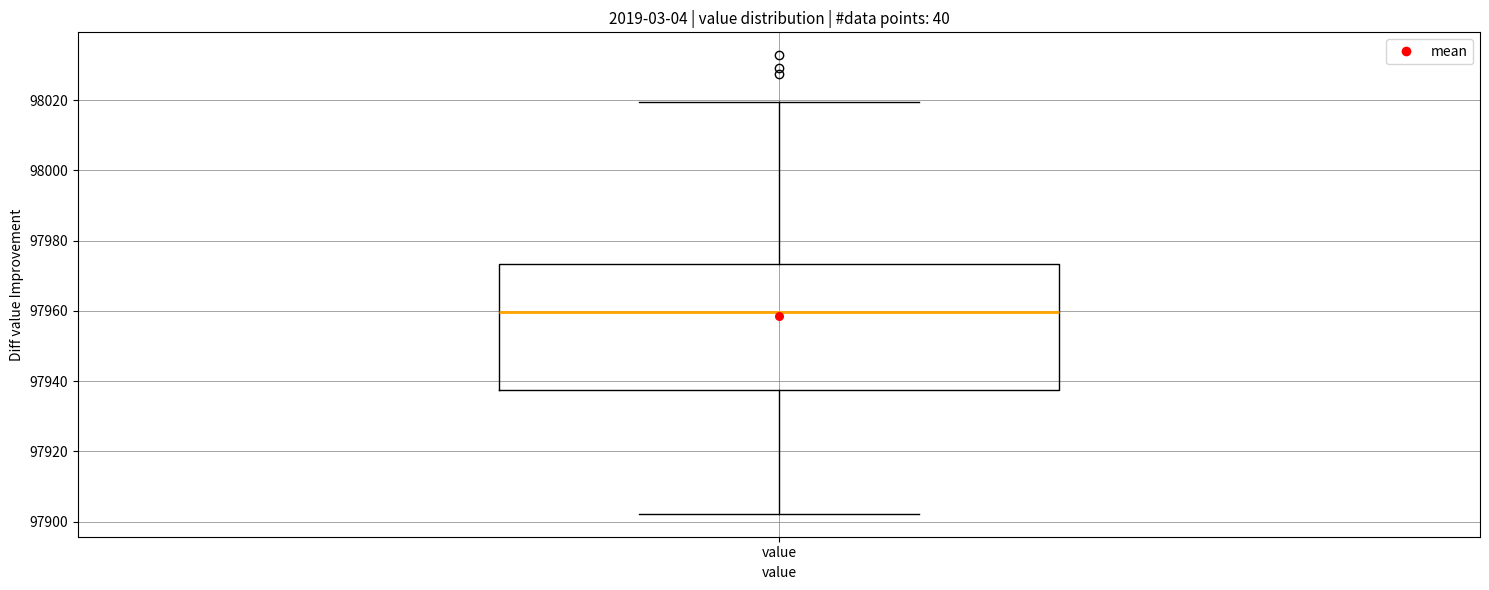

Read this box plot against the y-axis: the position of the median line, the range covered by the box, and the ends of both whiskers. The values are not printed on the chart, so give them approximately, as read against the axis.

median 97960, box 97938 to 97974, whiskers 97902 to 98020